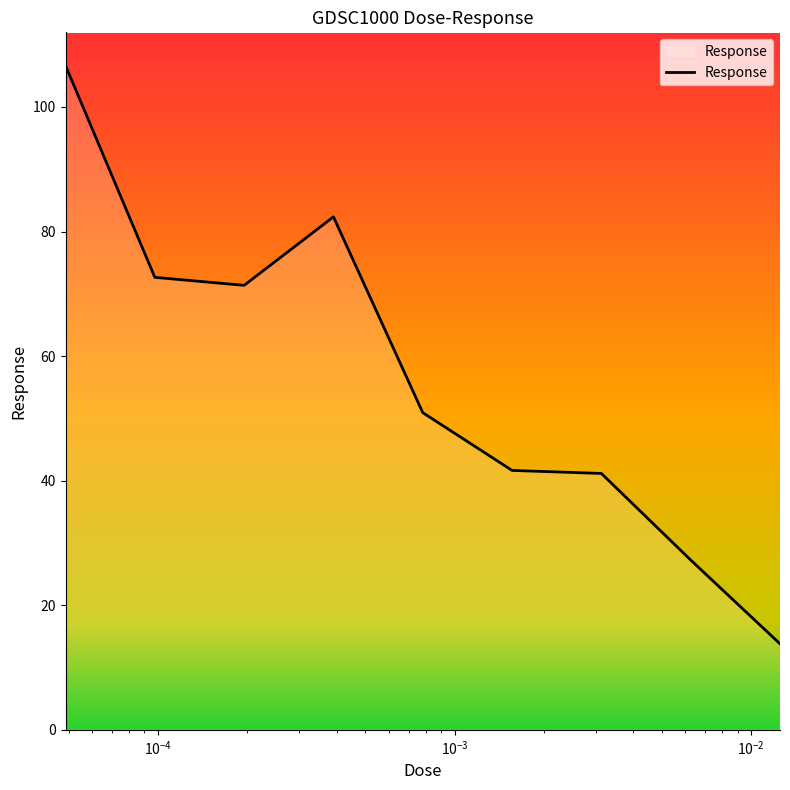

Reading left to right, list all the values displayed in this chart.

106.6	72.6	71.4	82.4	50.9	41.6	41.2	27.3	13.8